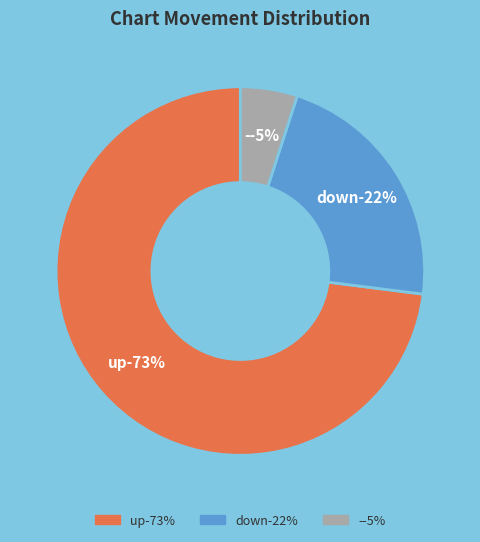

To the nearest percent, what is the difference between the up and down slice percentages?

51%